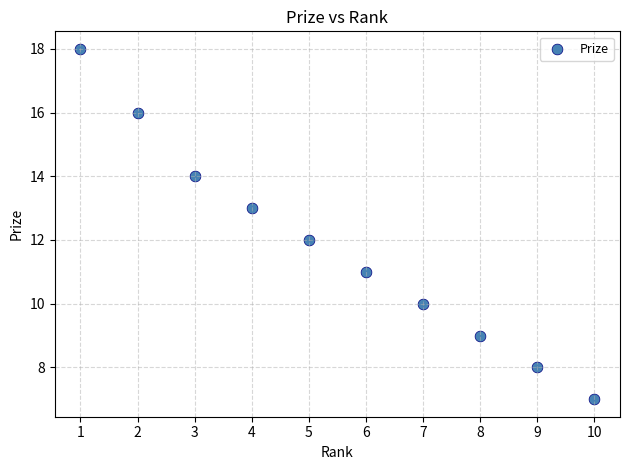

What is the average X value?

6